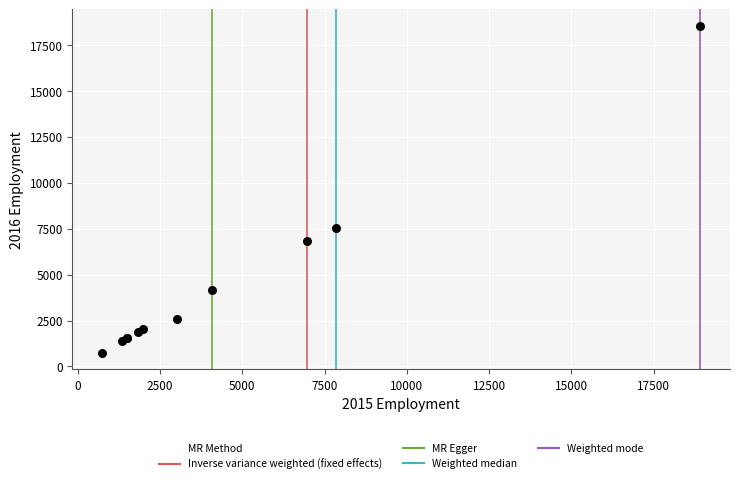

What Y value in the scatter plot is closest to 9639?

7525